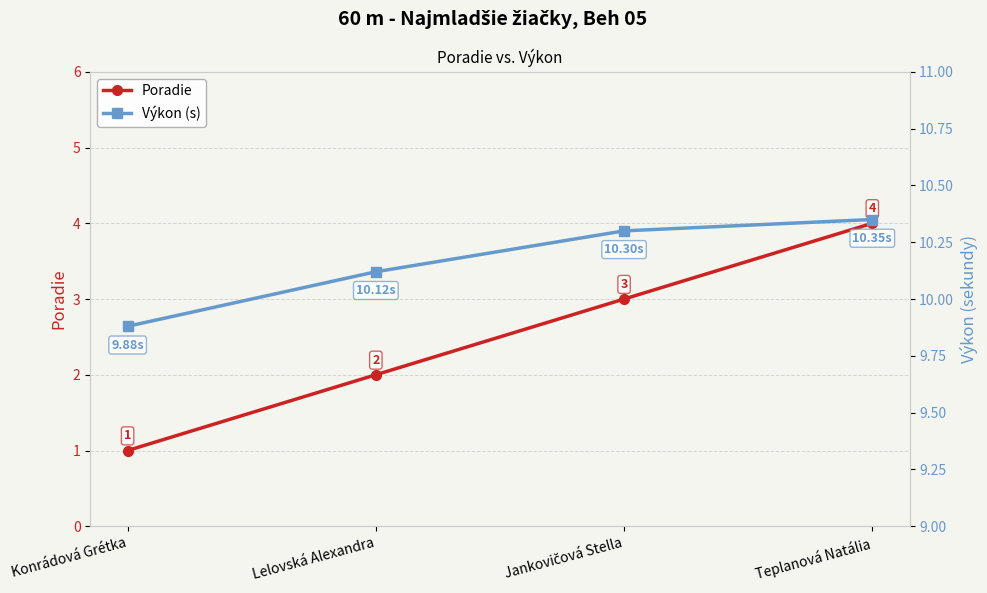

Which series has the largest total across all categories?

Výkon (s)